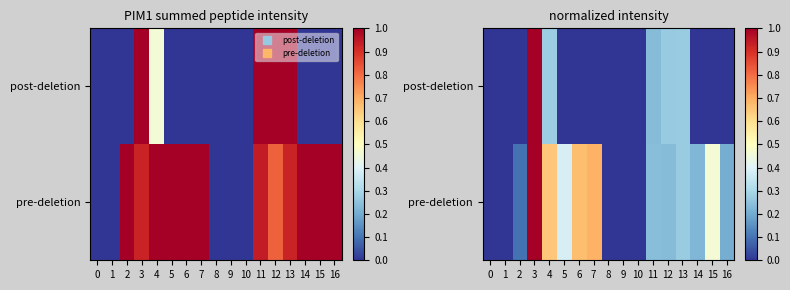

Between 14 and 3, which is larger?

3